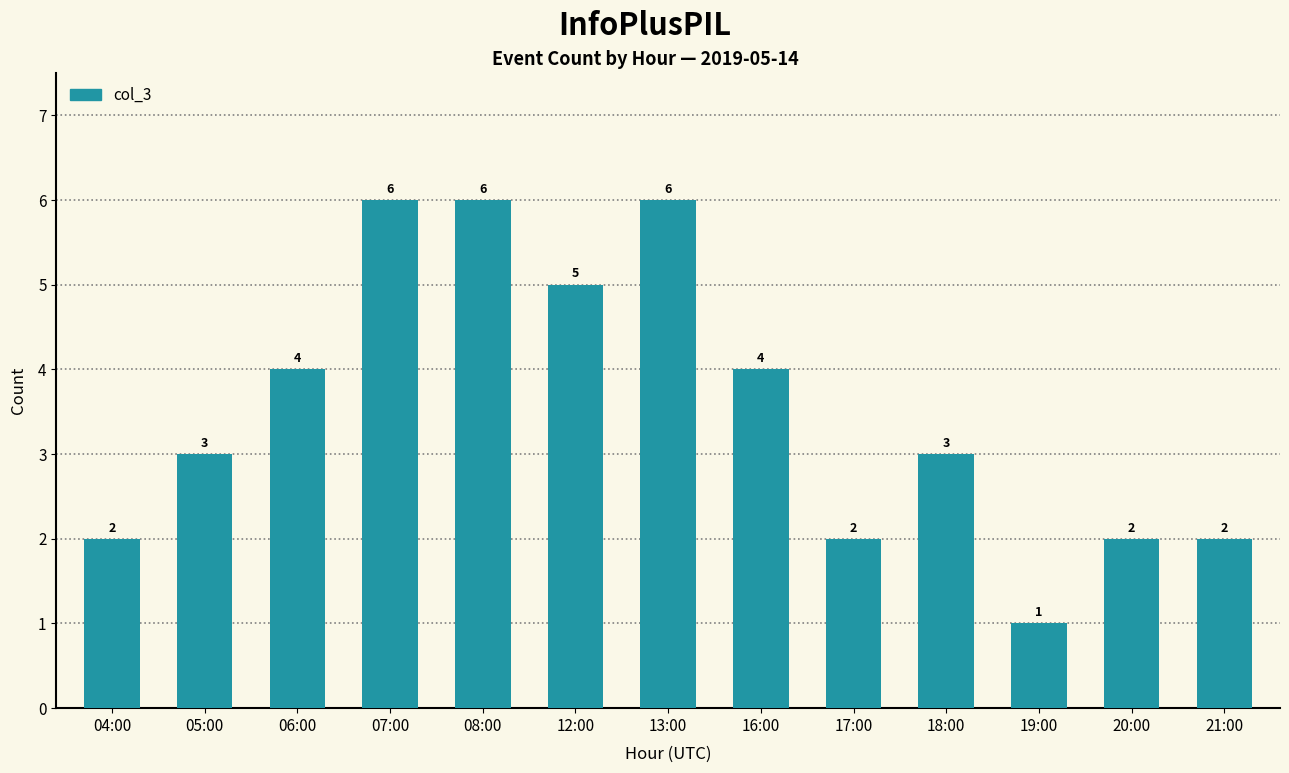

Count the number of categories in the chart.

13